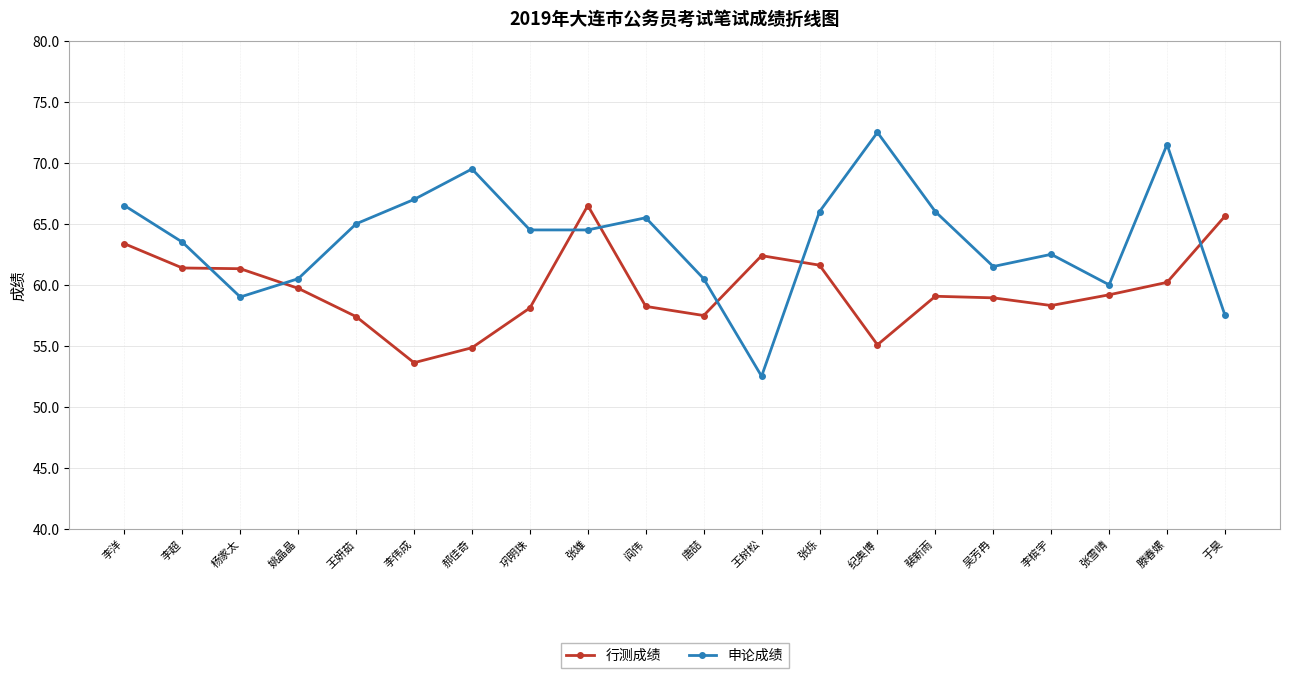

At which category is the sum across all series the highest?

滕春嫘